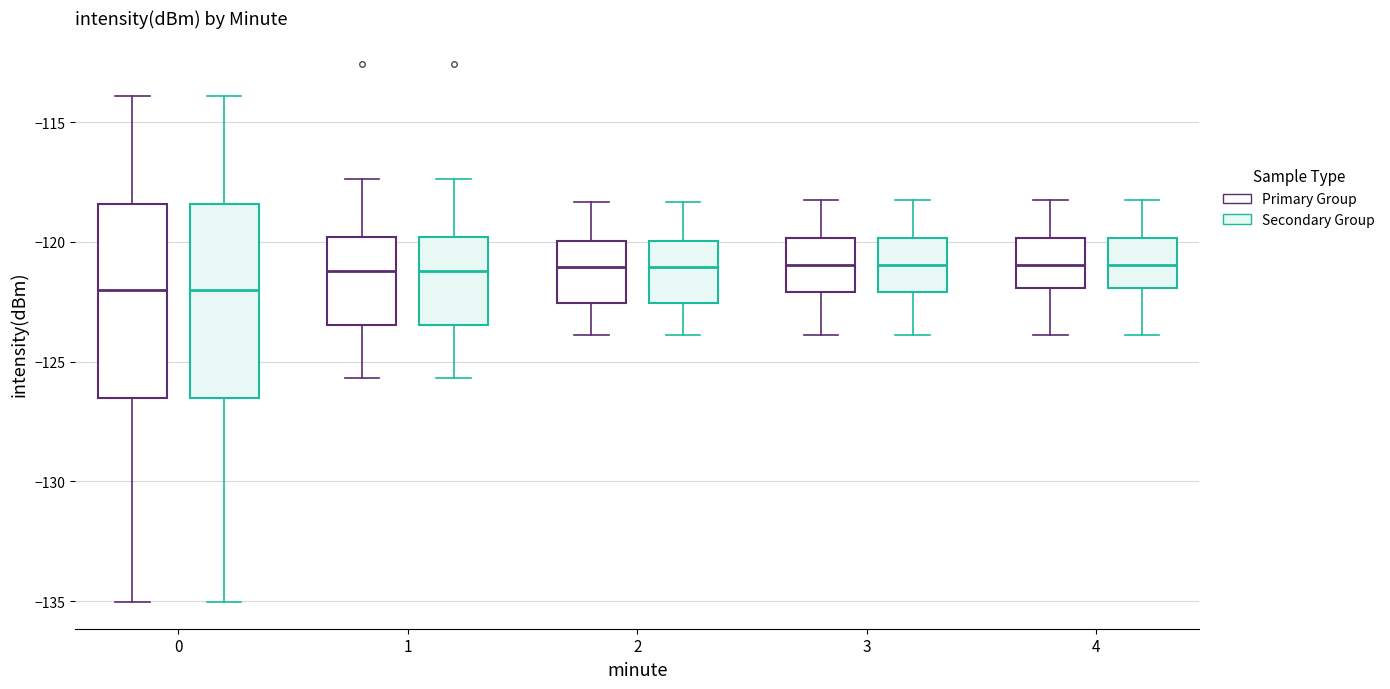

Reading left to right, transcribe this box plot: for each box, give where its median line is, the range the box spans, and where its two whiskers end, as read against the y-axis. The values are not printed on the chart, so give them approximately, as read against the axis.

0 (Primary Group): median -122.0, box -126.5 to -118.5, whiskers -135.0 to -114.0
0 (Secondary Group): median -122.0, box -126.5 to -118.5, whiskers -135.0 to -114.0
1 (Primary Group): median -121.0, box -123.5 to -120.0, whiskers -125.5 to -117.5
1 (Secondary Group): median -121.0, box -123.5 to -120.0, whiskers -125.5 to -117.5
2 (Primary Group): median -121.0, box -122.5 to -120.0, whiskers -124.0 to -118.5
2 (Secondary Group): median -121.0, box -122.5 to -120.0, whiskers -124.0 to -118.5
3 (Primary Group): median -121.0, box -122.0 to -120.0, whiskers -124.0 to -118.0
3 (Secondary Group): median -121.0, box -122.0 to -120.0, whiskers -124.0 to -118.0
4 (Primary Group): median -121.0, box -122.0 to -120.0, whiskers -124.0 to -118.0
4 (Secondary Group): median -121.0, box -122.0 to -120.0, whiskers -124.0 to -118.0